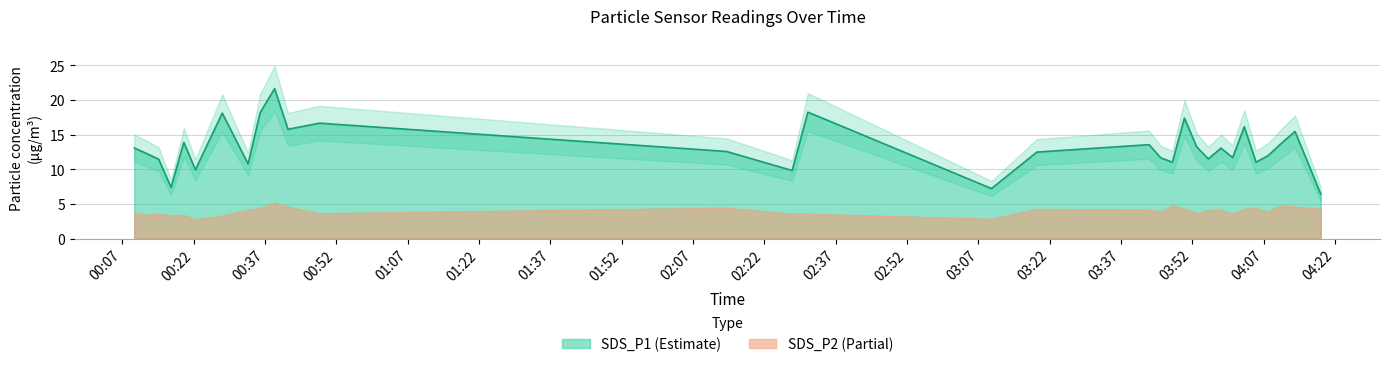

What position from the left is 2021/08/09 00:12:00?

2